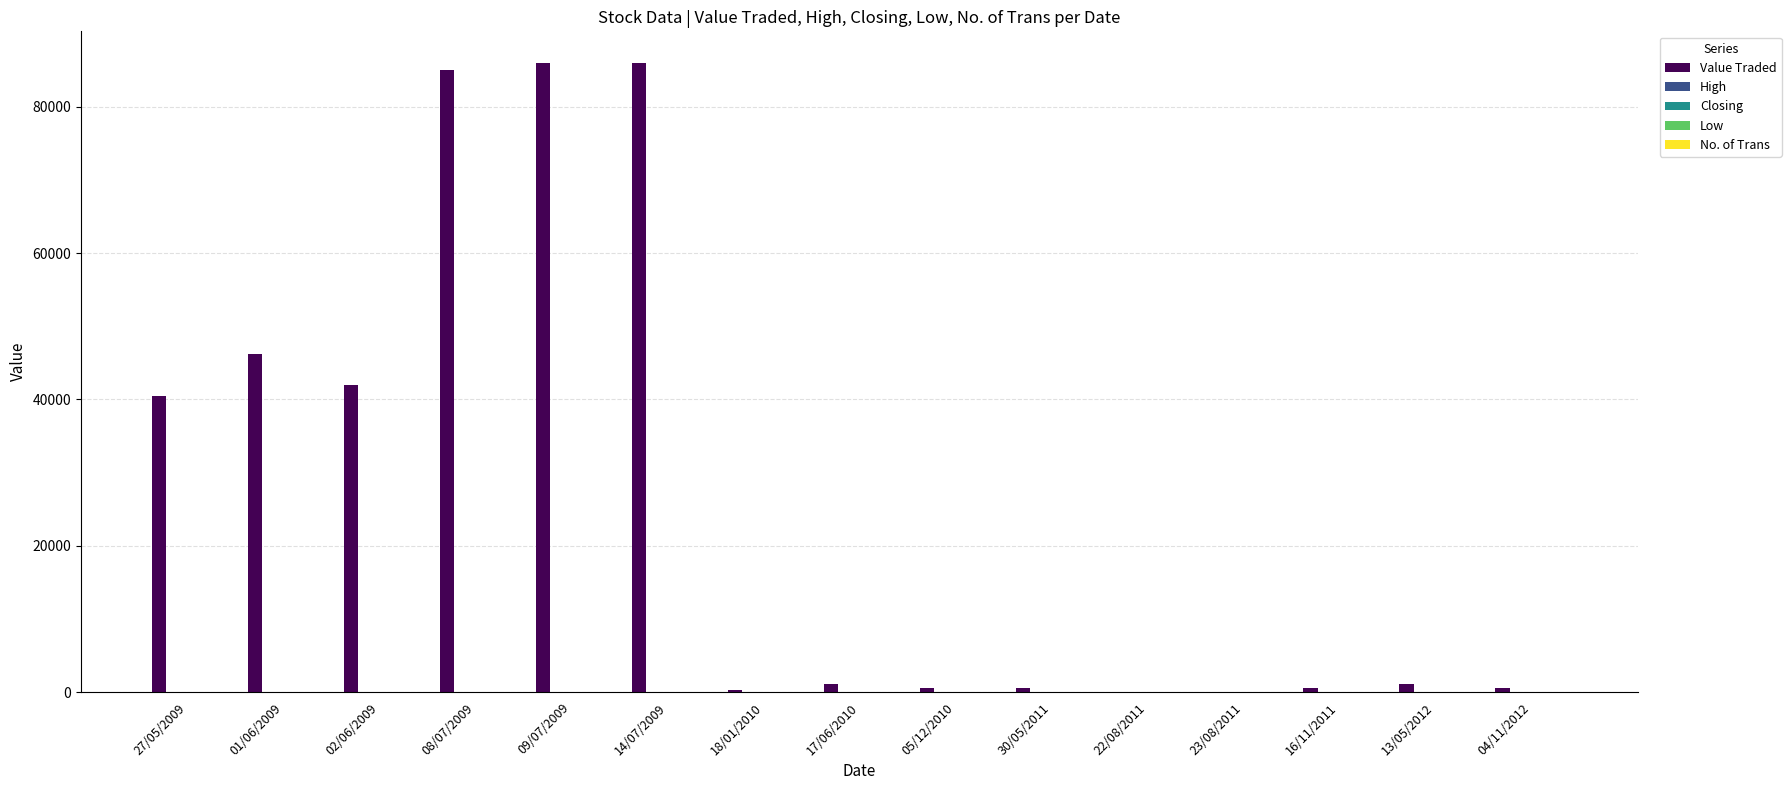

Which series has the largest total across all categories?

Value Traded